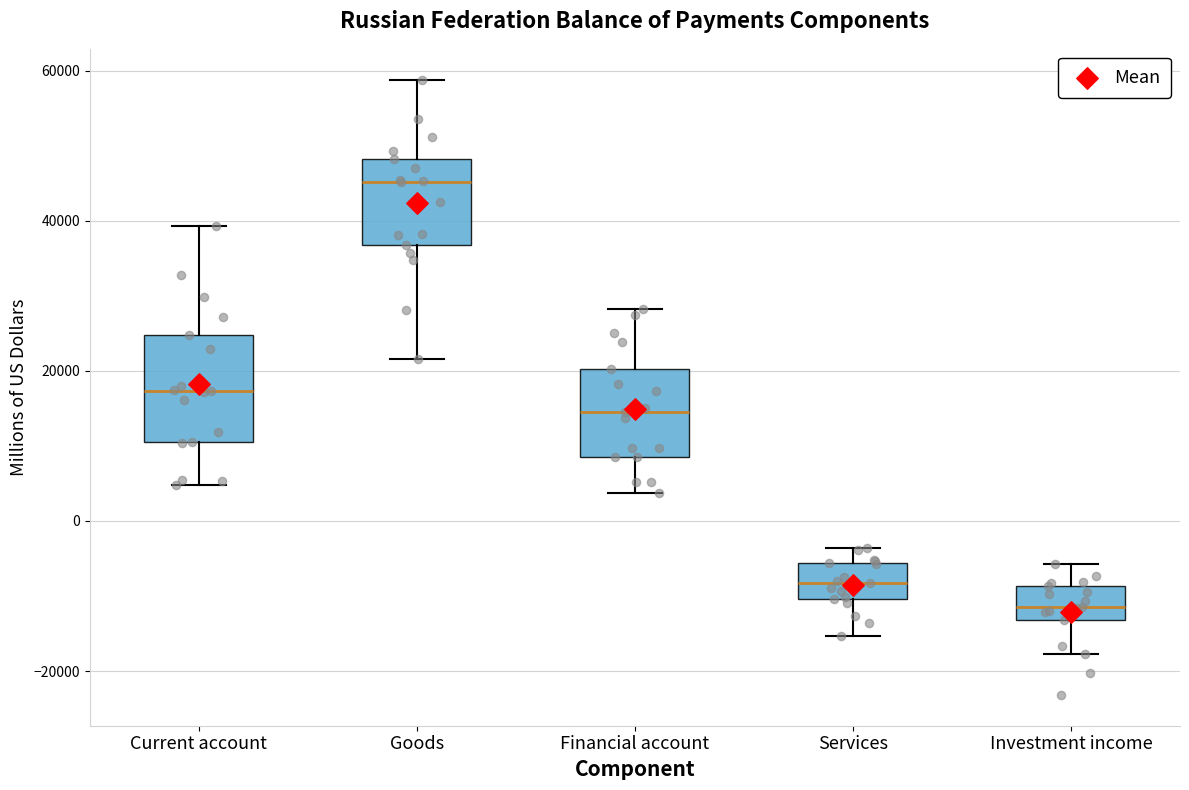

Where does the lower whisker of the box for Goods end on the y-axis? The values are not printed on the chart, so give them approximately, as read against the axis.

22000